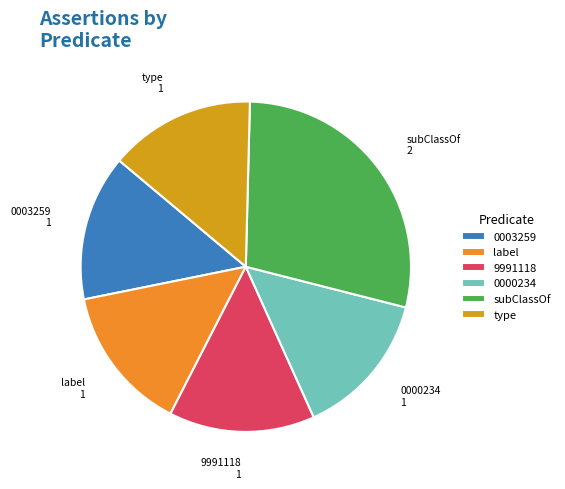

Is there a majority slice in this chart?

No